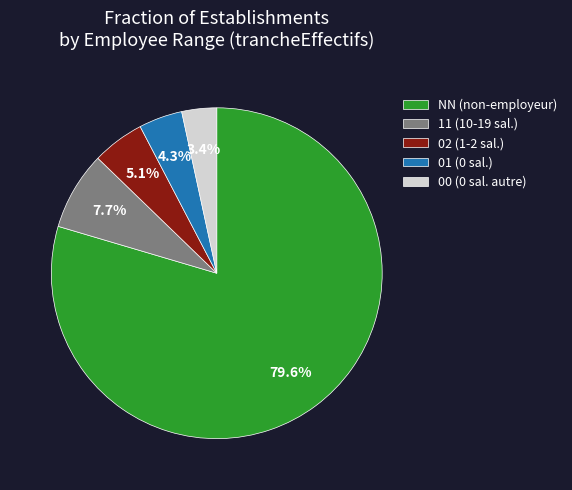

Count the number of slices in the pie.

5